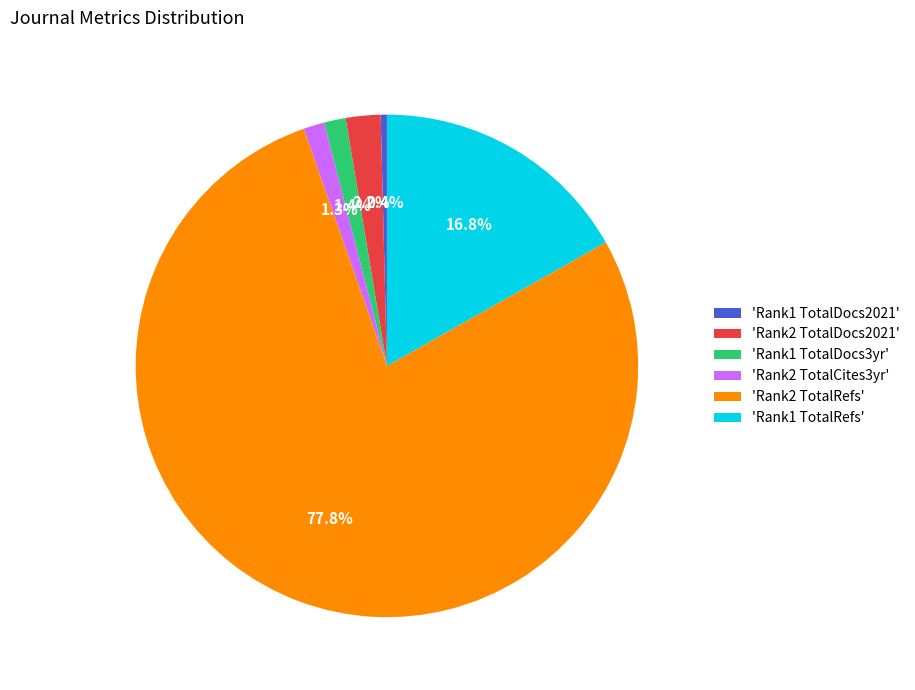

Combined, do 'Rank2 TotalRefs' and 'Rank1 TotalRefs' account for over 50%?

Yes